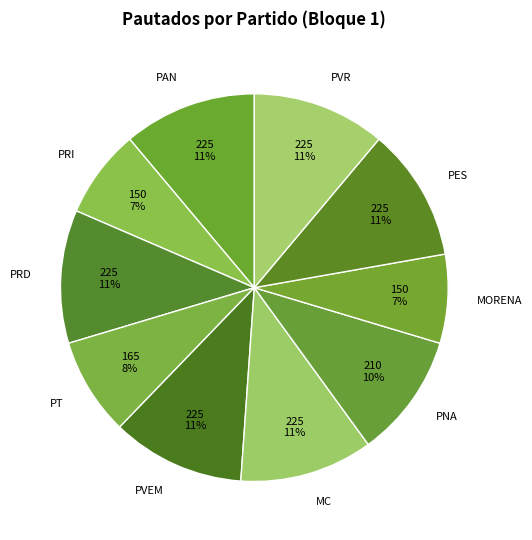

Is the sum of PVEM and MC greater than half?

No